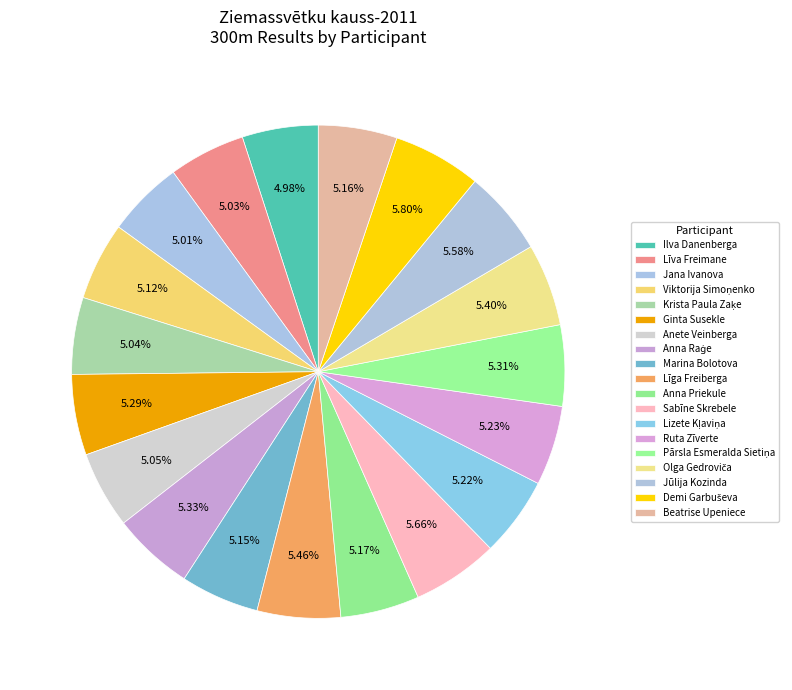

Count the number of slices in the pie.

19